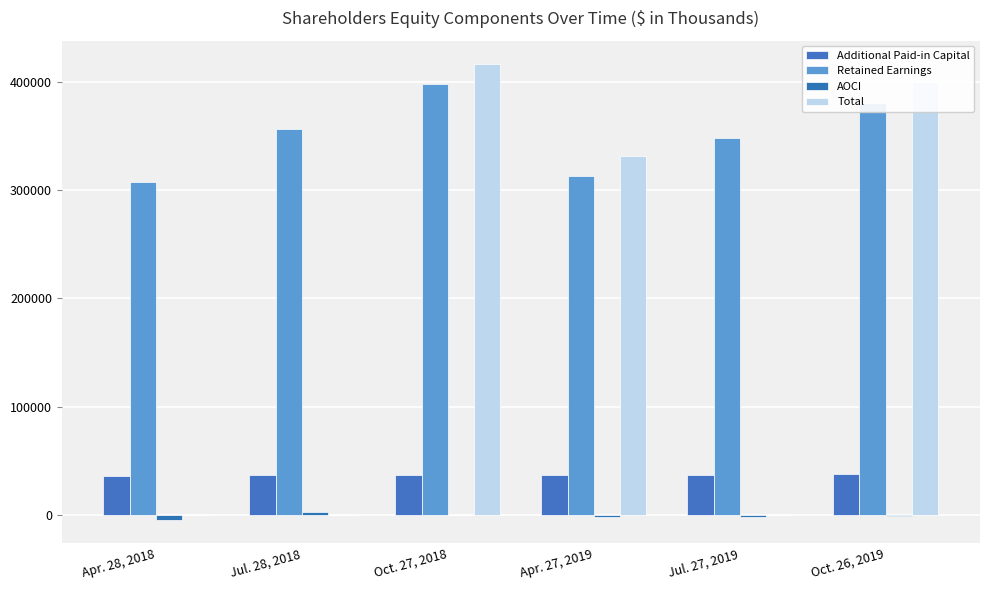

What is the difference between the highest and lowest values at Jul. 28, 2018?

356654